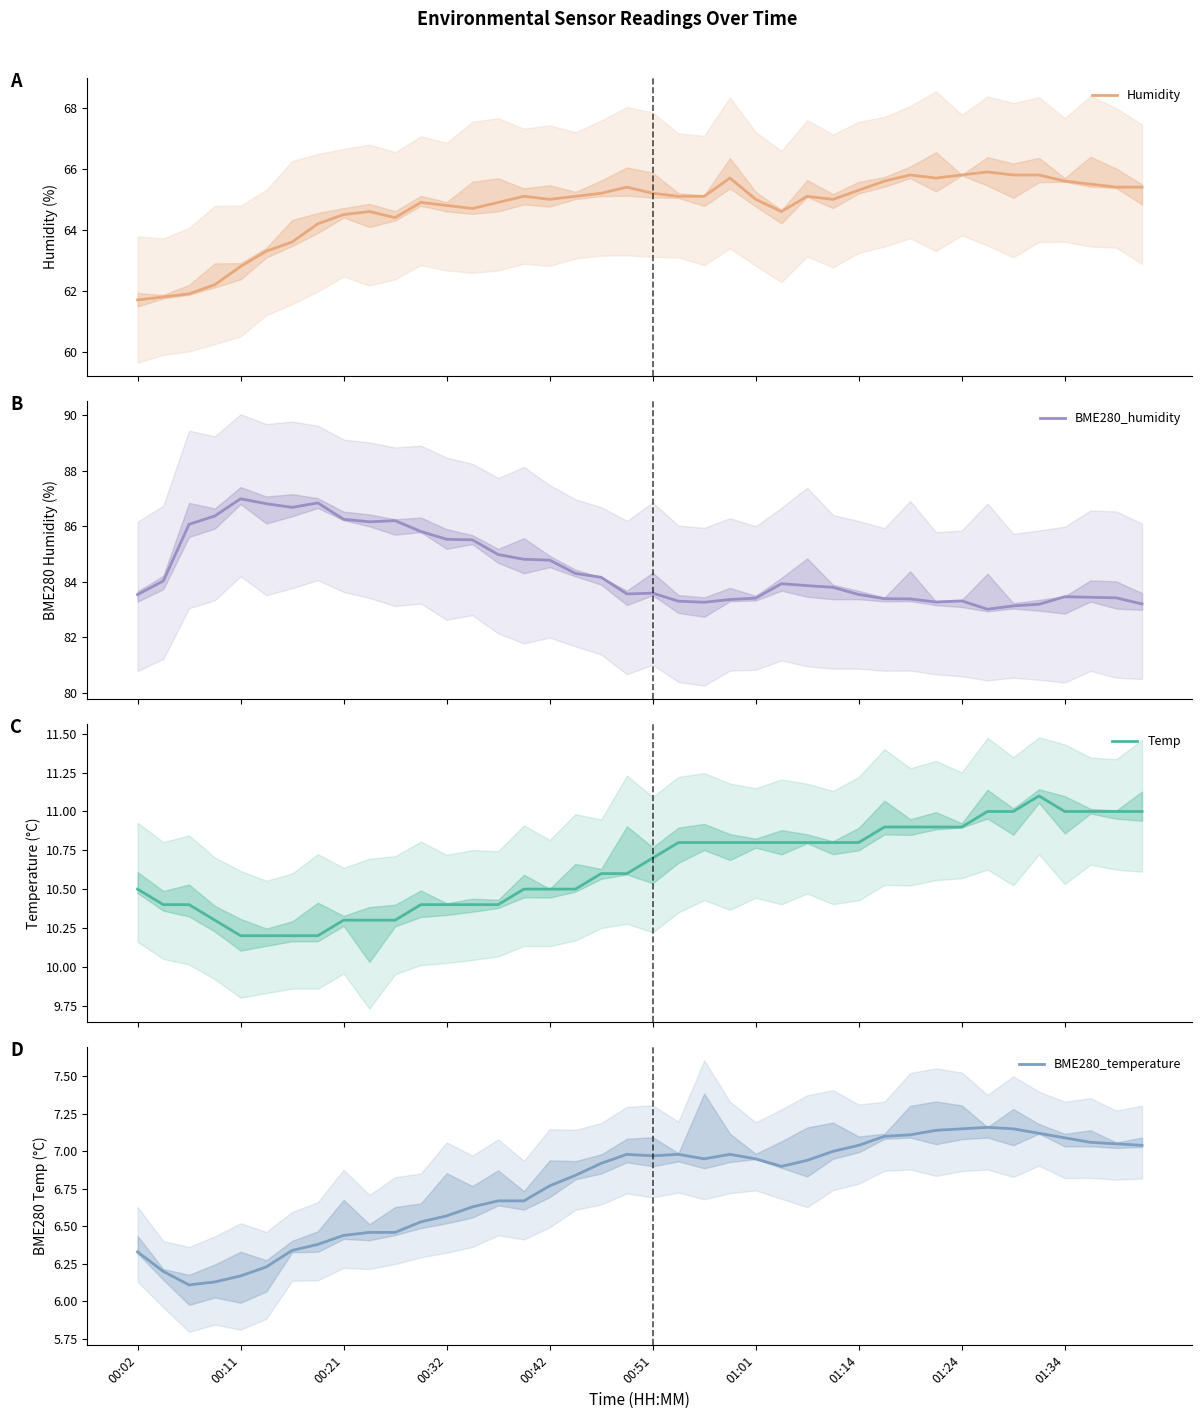

What are all the series names shown in the legend?

Humidity, BME280_humidity, Temp, BME280_temperature